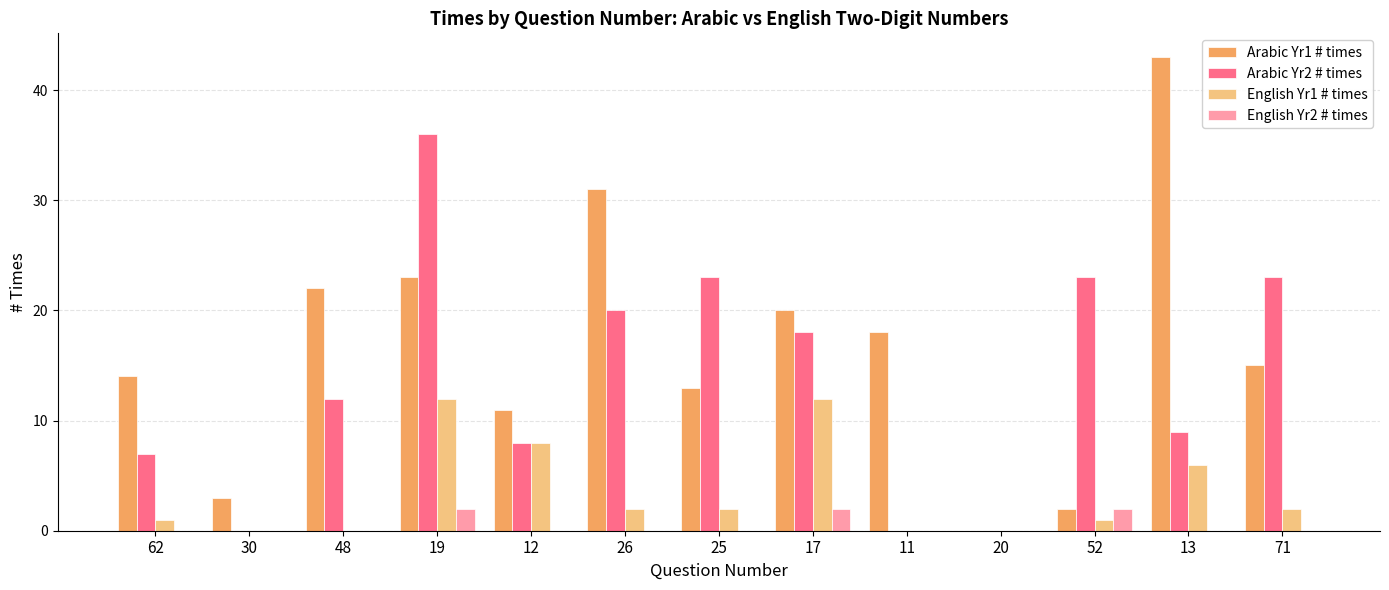

Is it true that Arabic Yr1 # times equals 38 at 19?

False